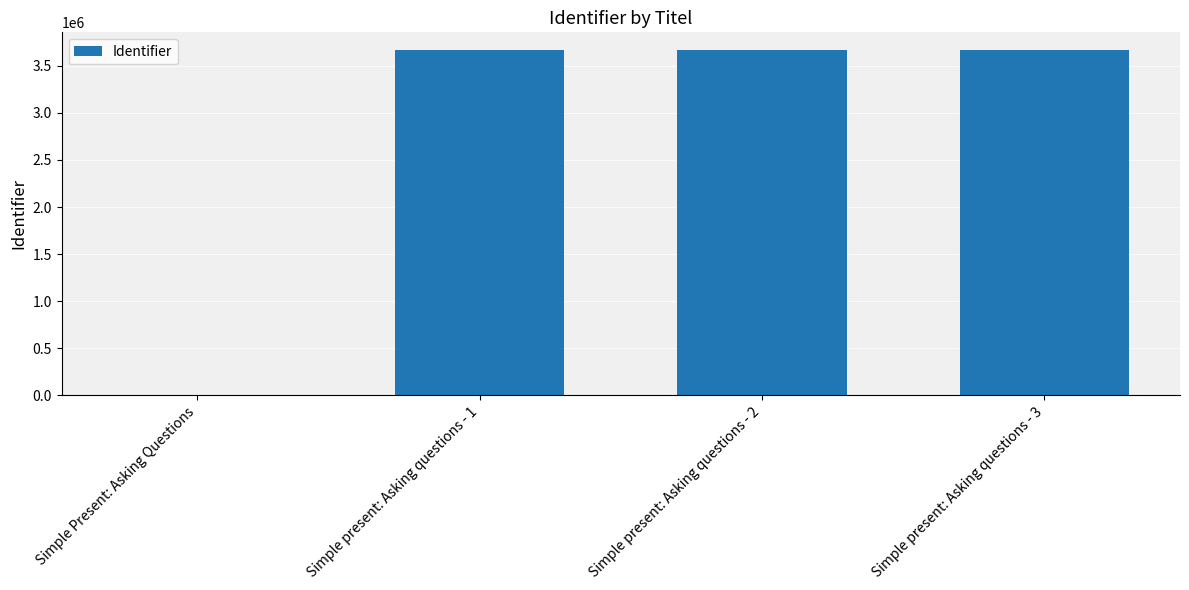

What is the maximum value shown in the chart?

3672466